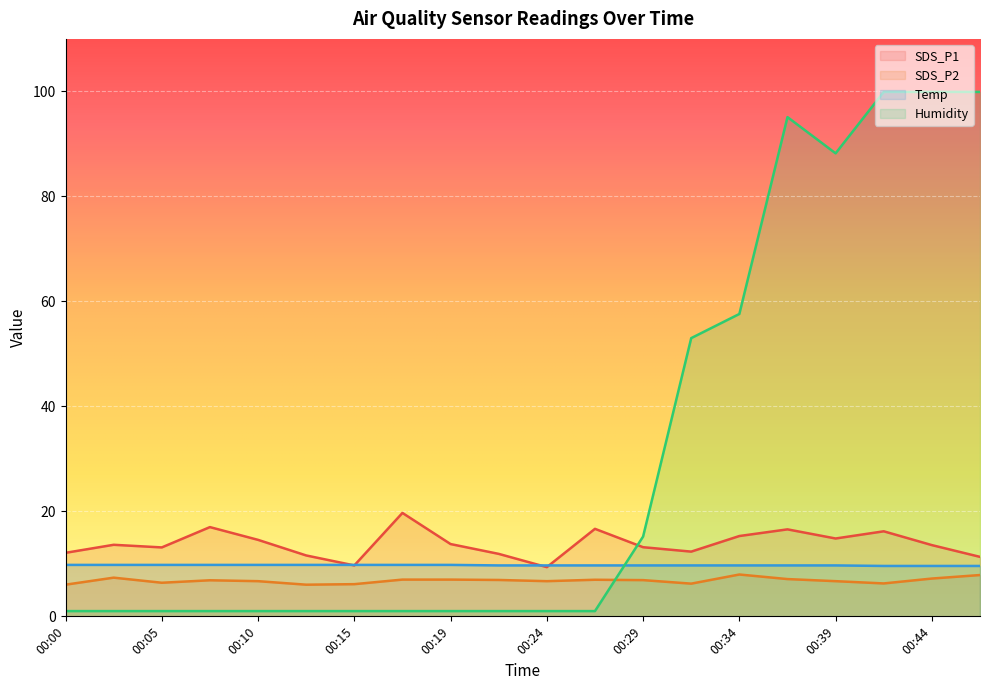

What is the value of the SDS_P2 point at the 14th from the left?

6.2